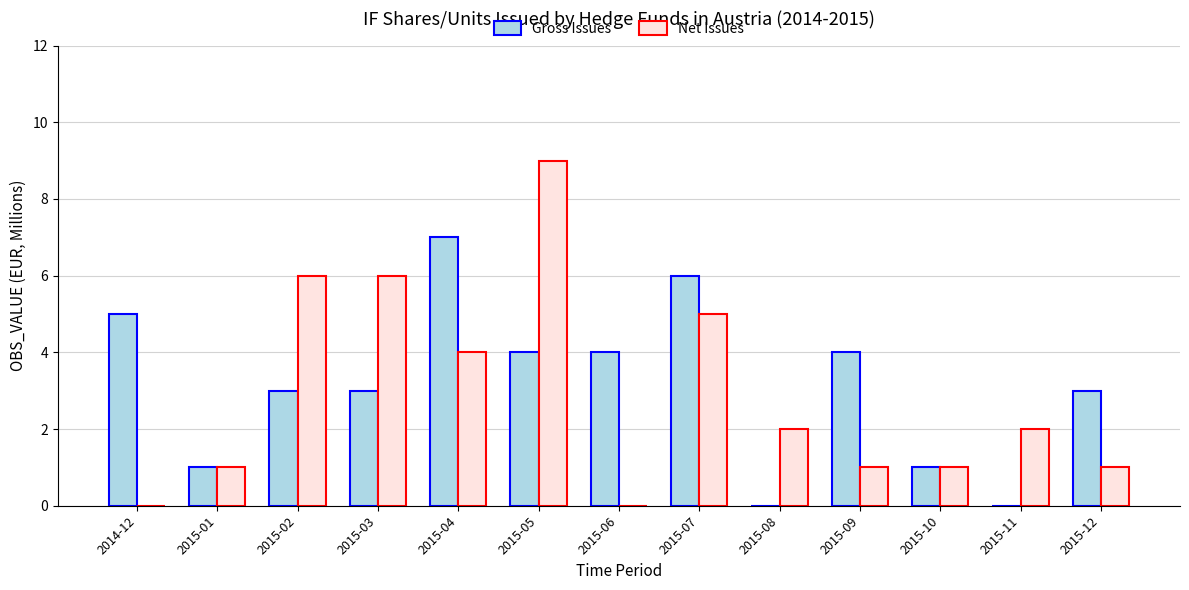

At which category is the sum across all series the highest?

2015-05